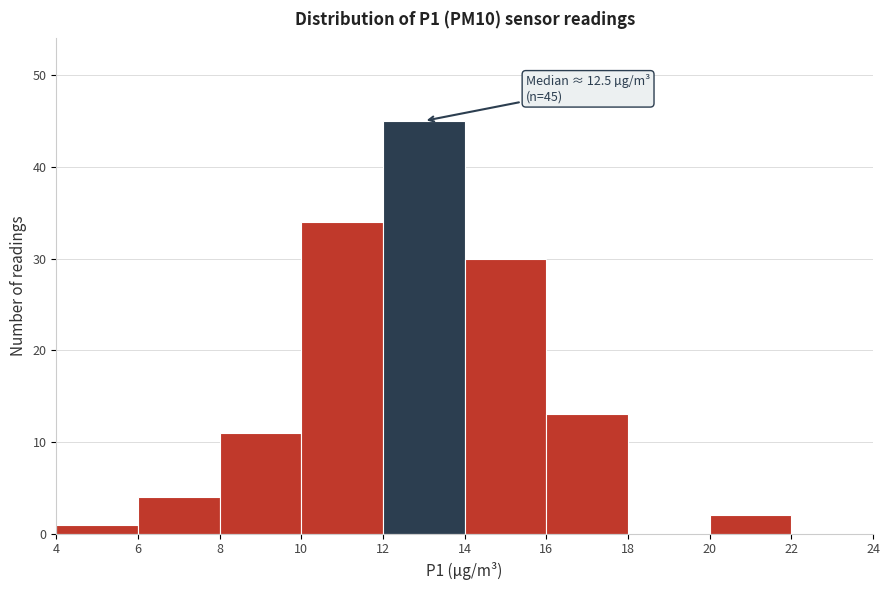

Which range on the x-axis has the tallest bar?

12 to 14